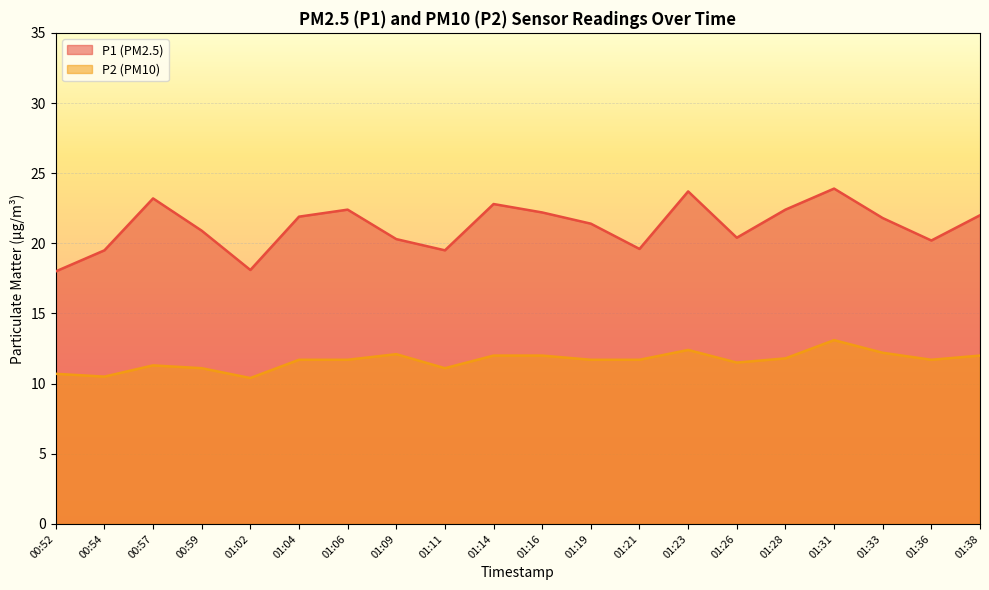

What is the total value across all series at 01:28?

34.2